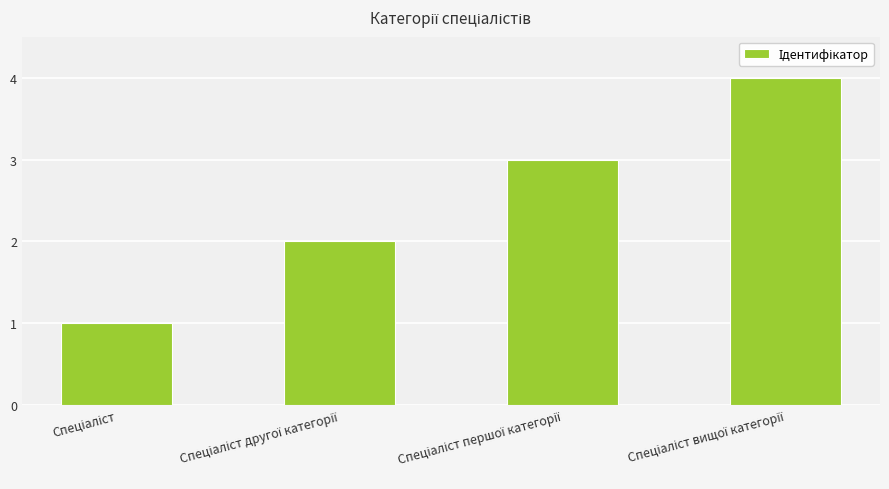

What is the greatest value displayed?

4